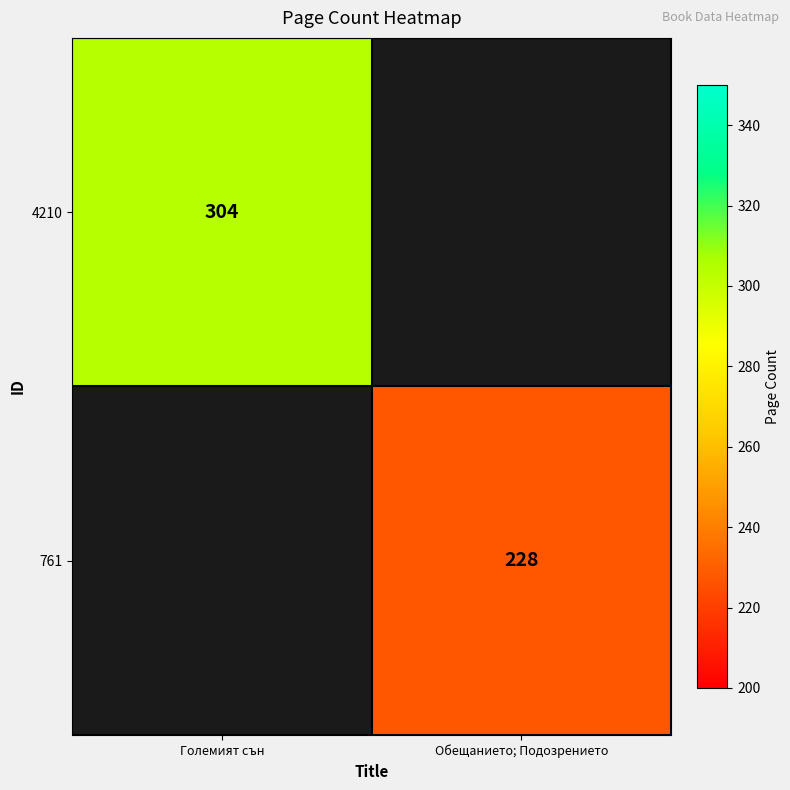

Is the value of 4210 at Големият сън greater than the value of 761 at Обещанието; Подозрението?

Yes